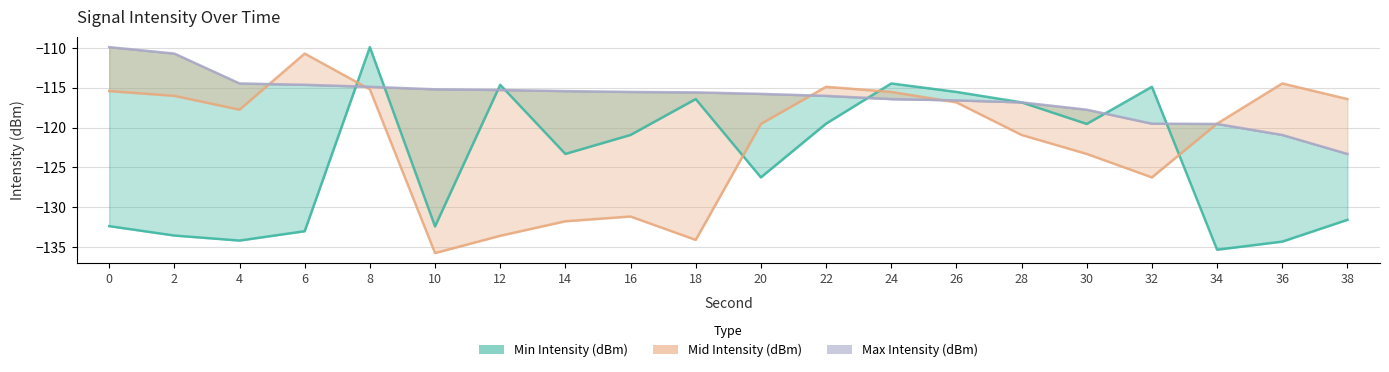

How many data points in Max Intensity (dBm) are less than -115?

15